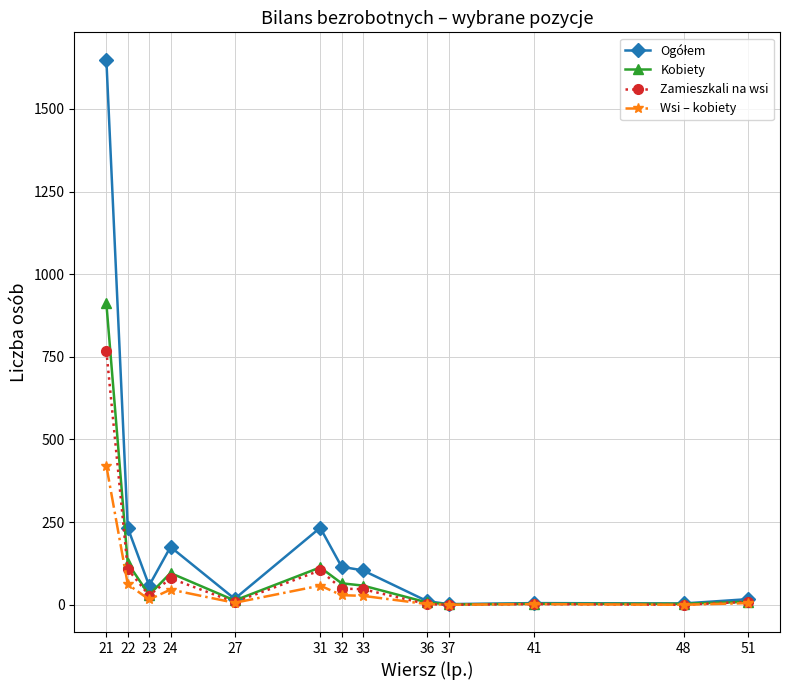

What is the difference between the Wsi – kobiety values at 32 and 21?

391